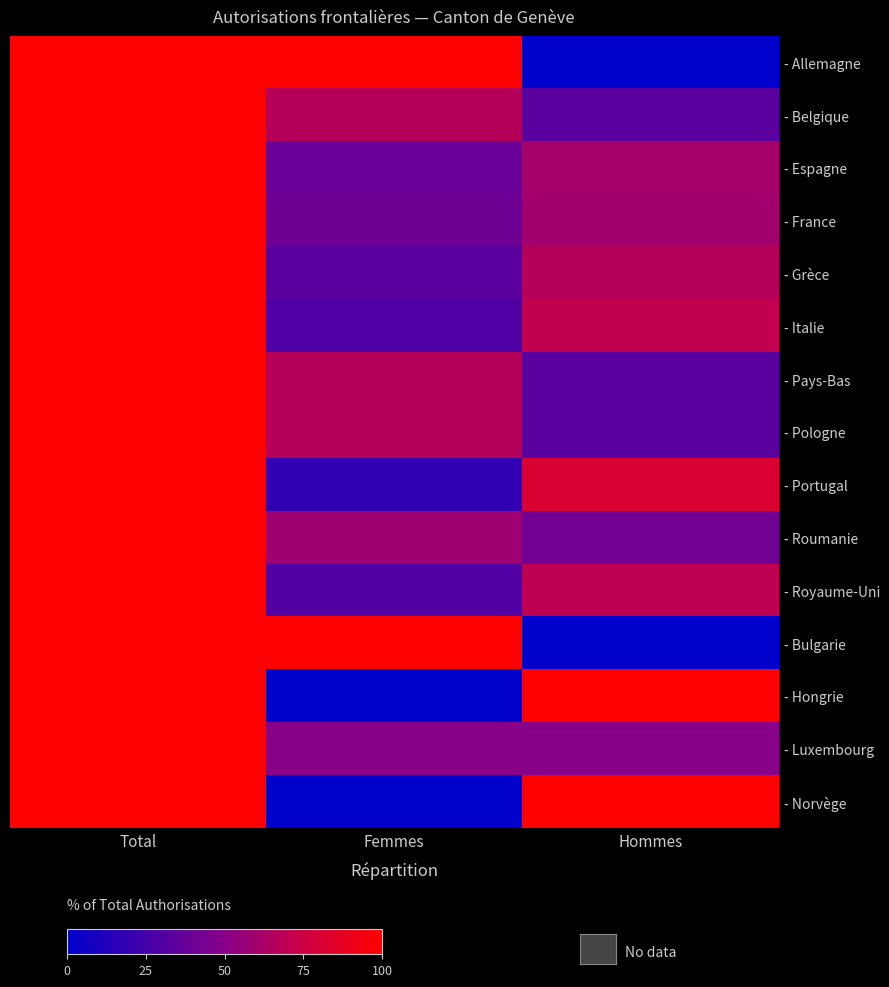

Reading left to right, transcribe all the data shown in this chart.

- Allemagne: Total=100.0	Femmes=100.0	Hommes=0.0
- Belgique: Total=100.0	Femmes=66.7	Hommes=33.3
- Espagne: Total=100.0	Femmes=38.9	Hommes=61.1
- France: Total=100.0	Femmes=40.6	Hommes=59.4
- Grèce: Total=100.0	Femmes=33.3	Hommes=66.7
- Italie: Total=100.0	Femmes=29.2	Hommes=70.8
- Pays-Bas: Total=100.0	Femmes=66.7	Hommes=33.3
- Pologne: Total=100.0	Femmes=66.7	Hommes=33.3
- Portugal: Total=100.0	Femmes=18.5	Hommes=81.5
- Roumanie: Total=100.0	Femmes=58.3	Hommes=41.7
- Royaume-Uni: Total=100.0	Femmes=30.0	Hommes=70.0
- Bulgarie: Total=100.0	Femmes=100.0	Hommes=0.0
- Hongrie: Total=100.0	Femmes=0.0	Hommes=100.0
- Luxembourg: Total=100.0	Femmes=50.0	Hommes=50.0
- Norvège: Total=100.0	Femmes=0.0	Hommes=100.0